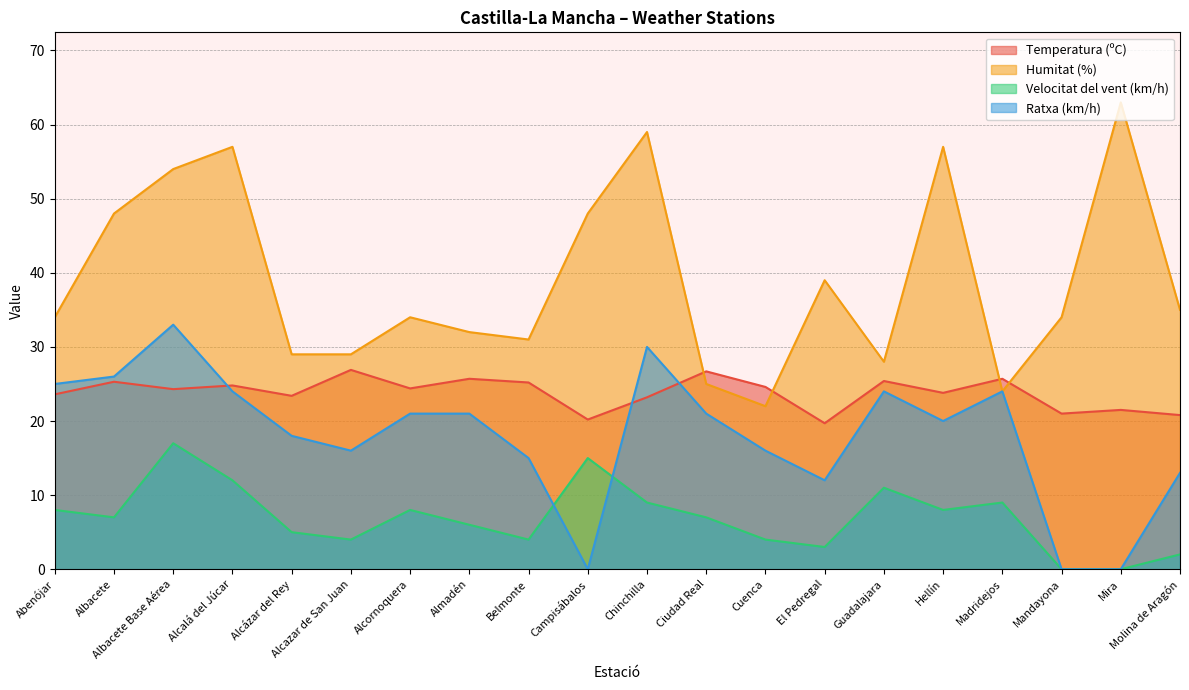

At which label does Humitat (%) first exceed 34?

Albacete